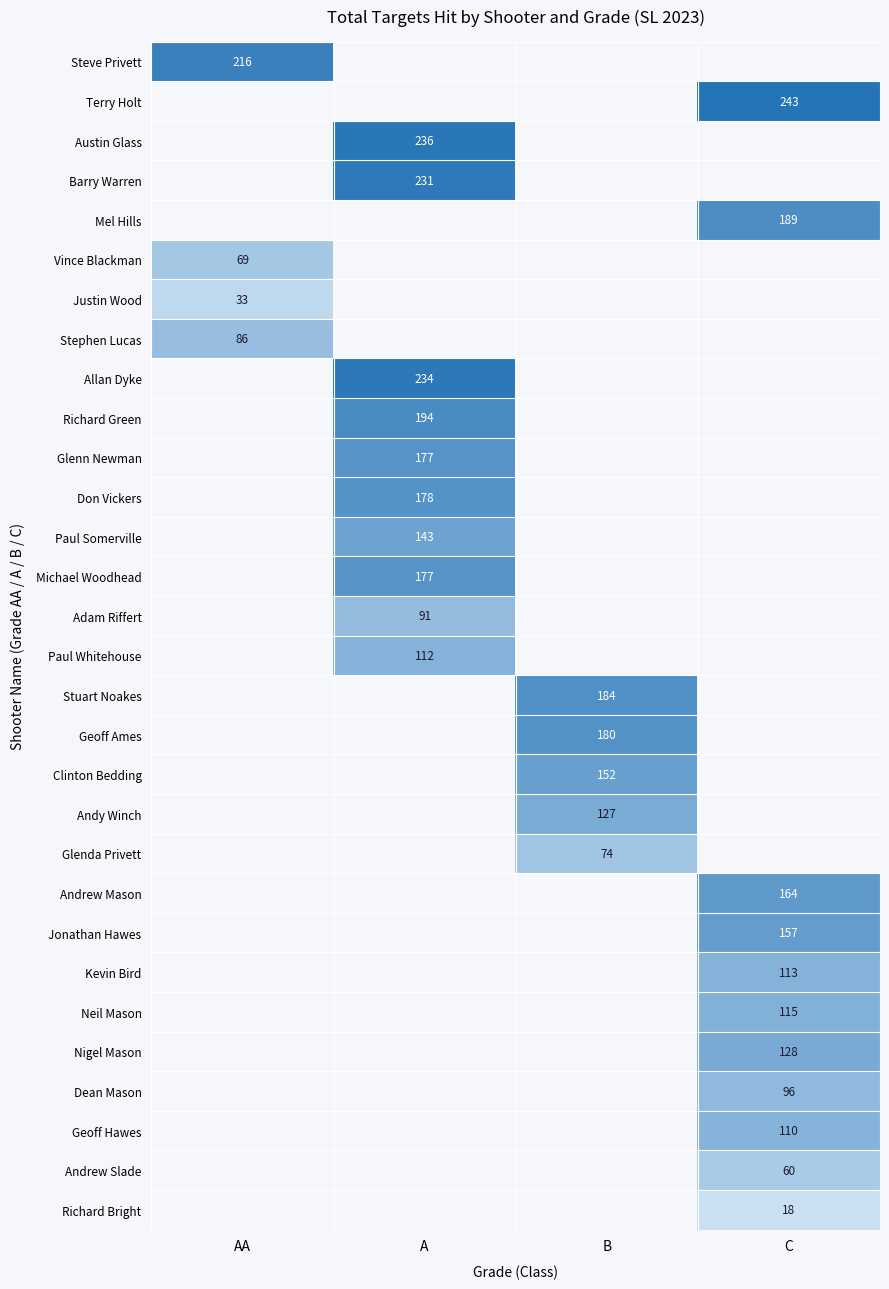

The Kevin Bird series shows 182 at C. True or false?

False